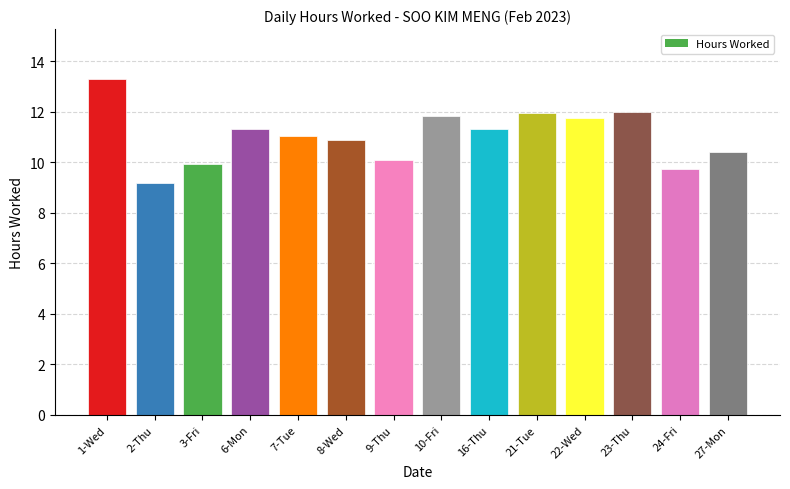

Reading left to right, transcribe all the data shown in this chart.

1-Wed=13.3	2-Thu=9.2	3-Fri=9.9	6-Mon=11.3	7-Tue=11.1	8-Wed=10.9	9-Thu=10.1	10-Fri=11.8	16-Thu=11.3	21-Tue=12.0	22-Wed=11.8	23-Thu=12.0	24-Fri=9.8	27-Mon=10.4